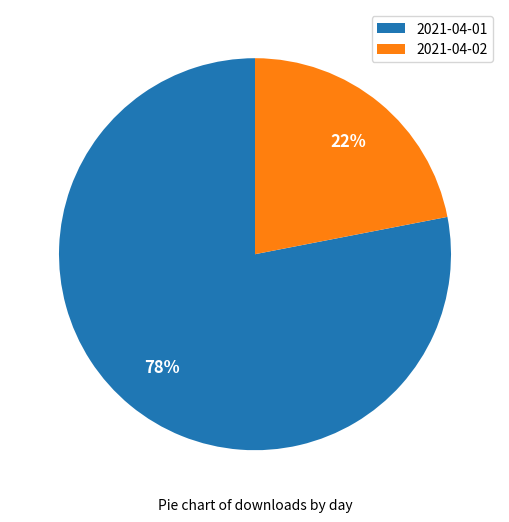

How many slices are in this pie chart?

2